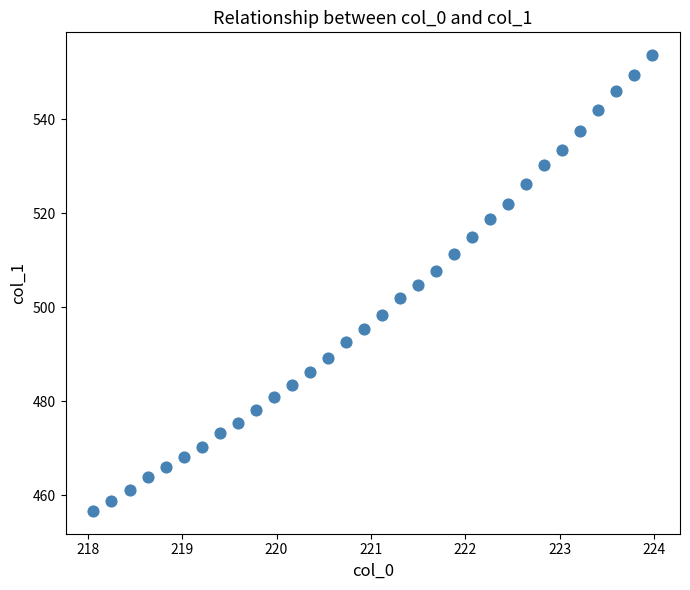

What is the range of X values (max minus min)?

5.9